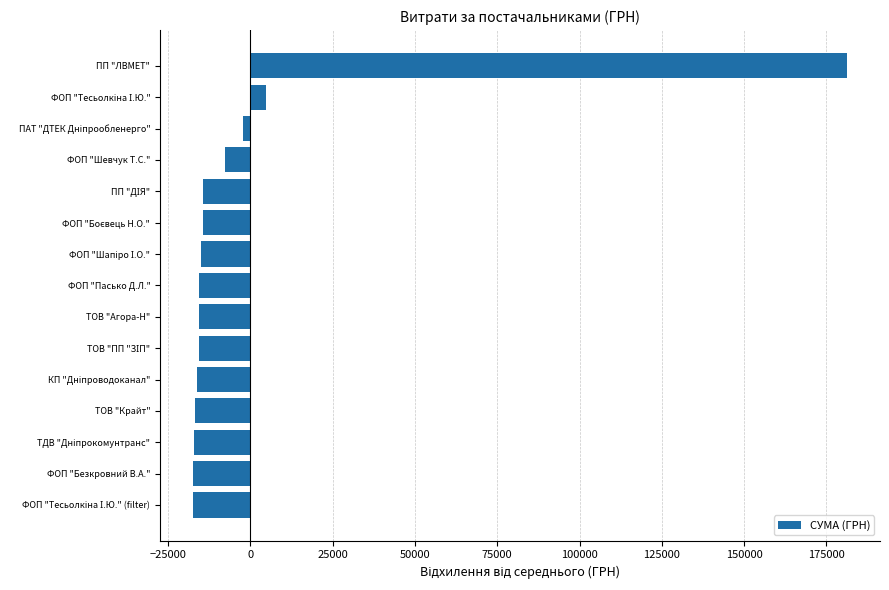

What is the change in value from ТОВ "Агора-Н" to ПП "ЛВМЕТ"?

+197131.0